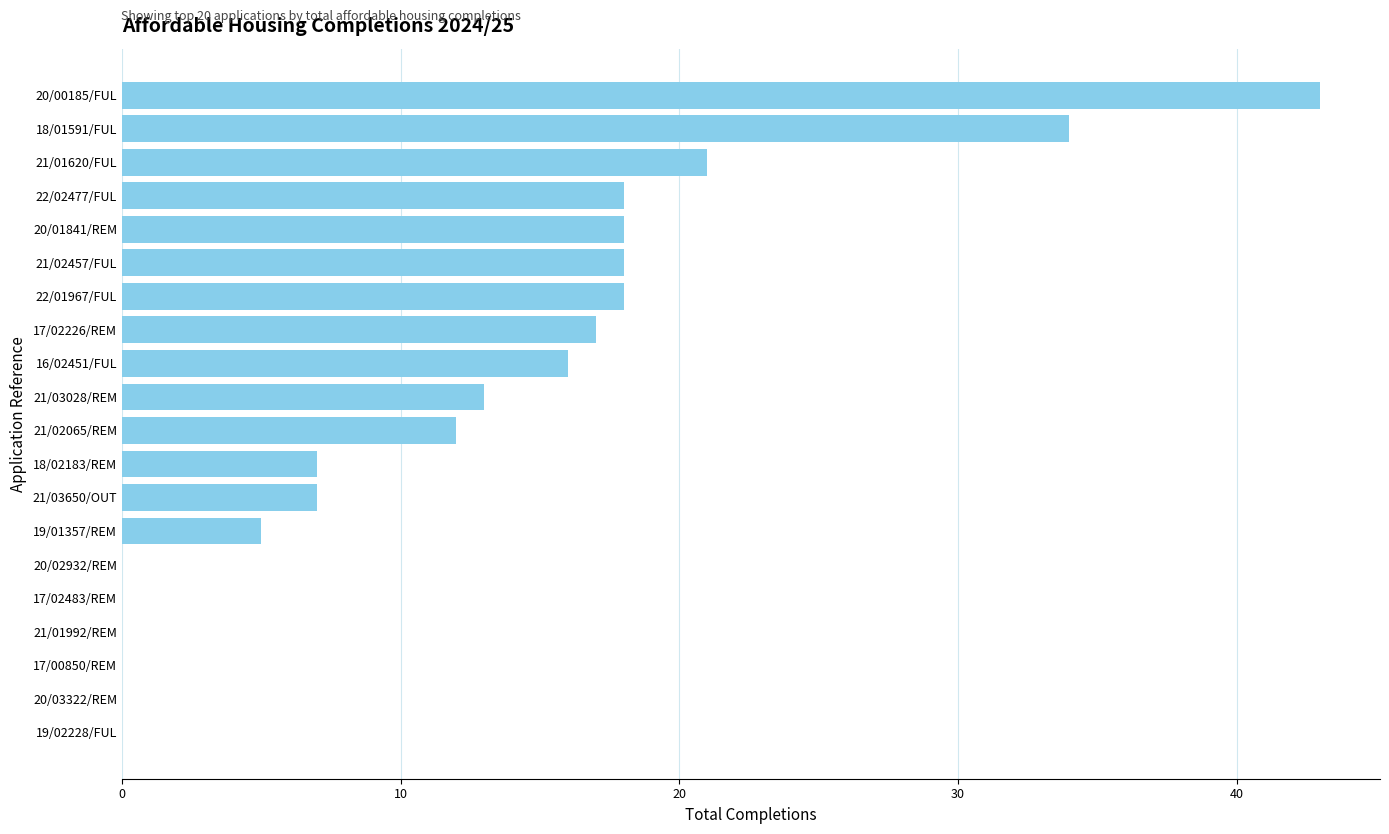

The chart shows a value of -20 at 21/01992/REM. True or false?

False